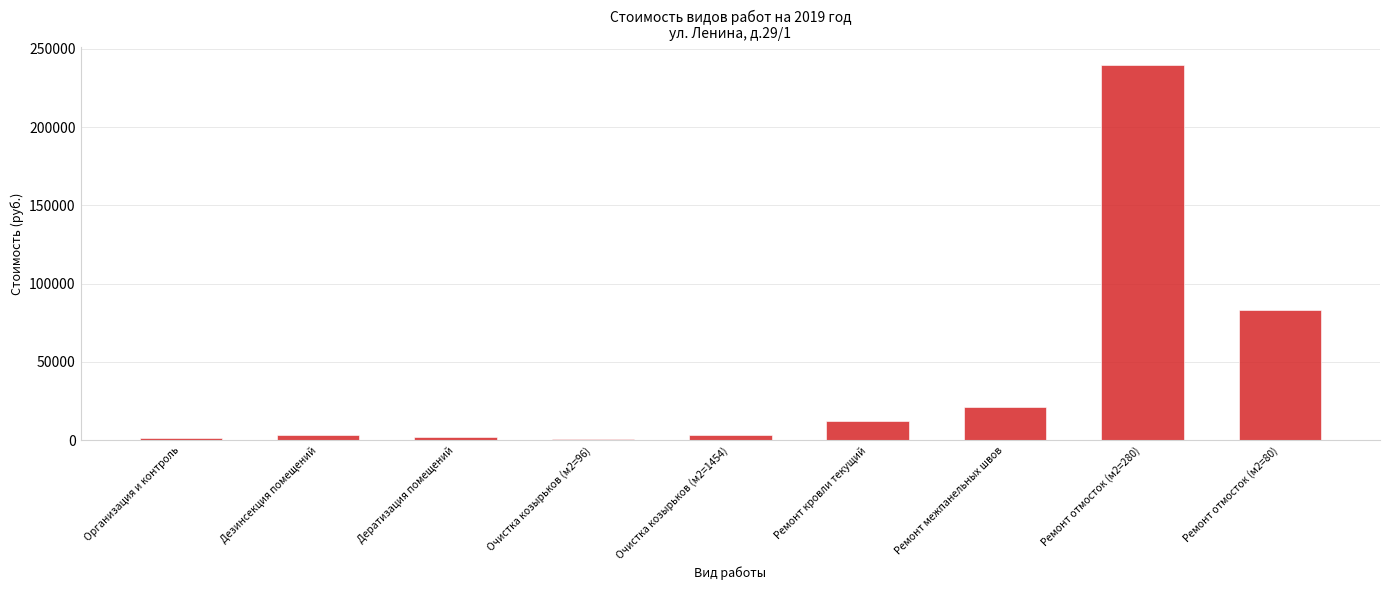

The value at Ремонт отмосток (м2=280) is 380223.8. True or false?

False